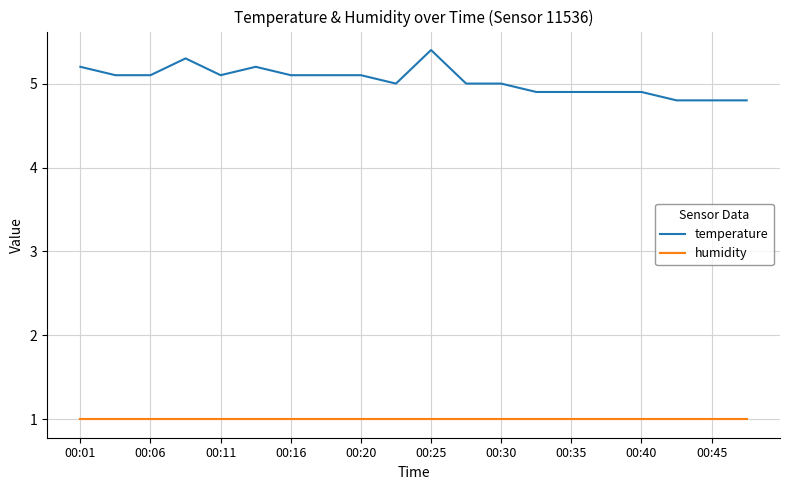

Rank the series by their maximum value, from lowest to highest.

humidity, temperature